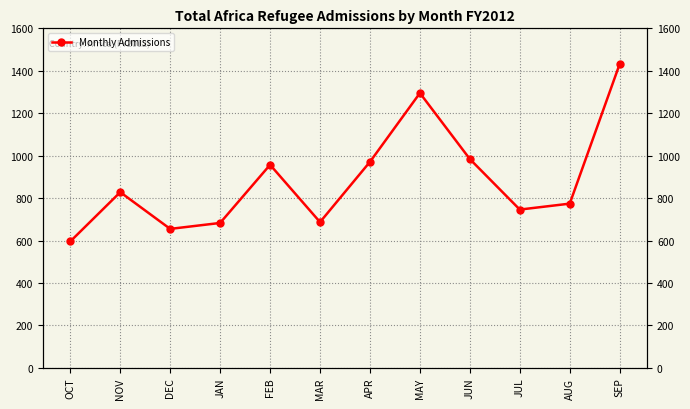

Does the chart have visible grid lines?

Yes